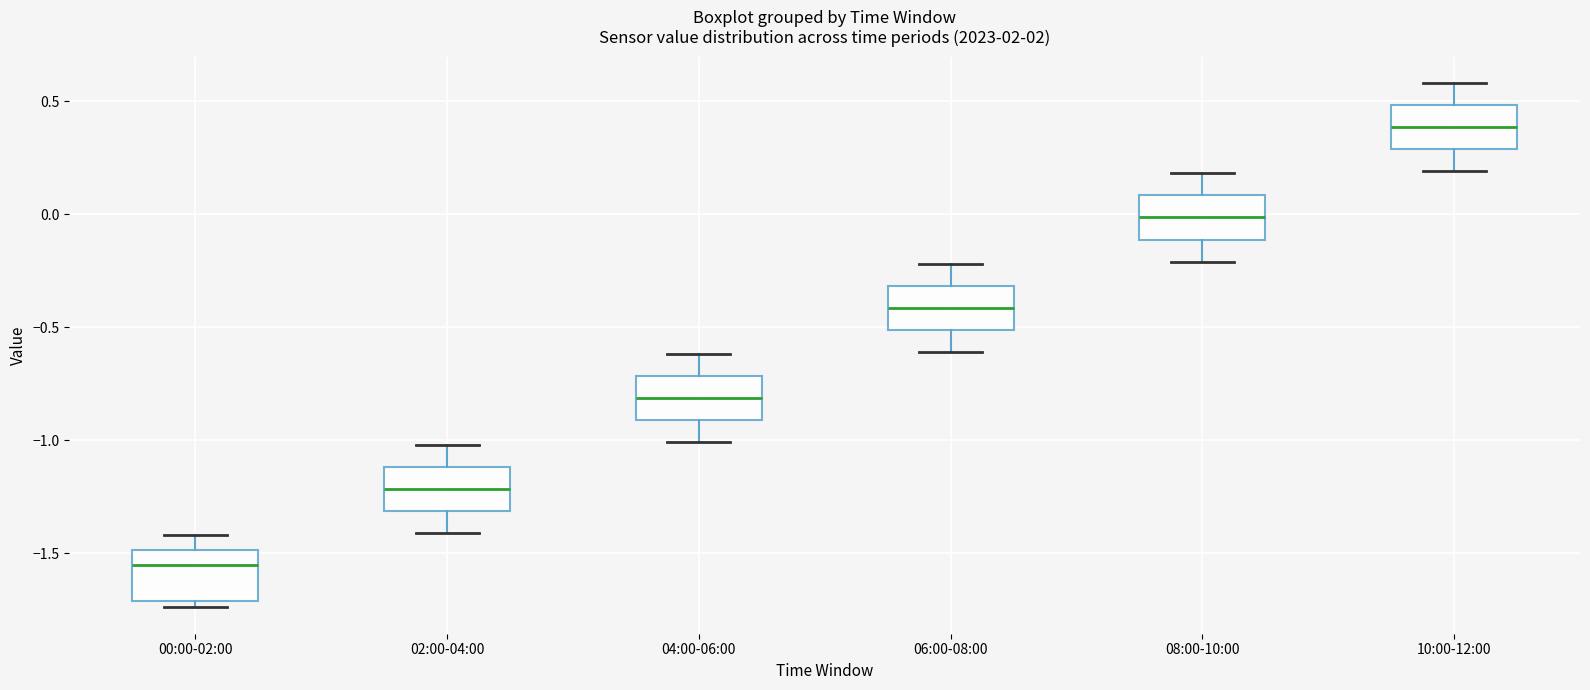

Where does the lower whisker of the box for 04:00-06:00 end on the y-axis? The values are not printed on the chart, so give them approximately, as read against the axis.

-1.00